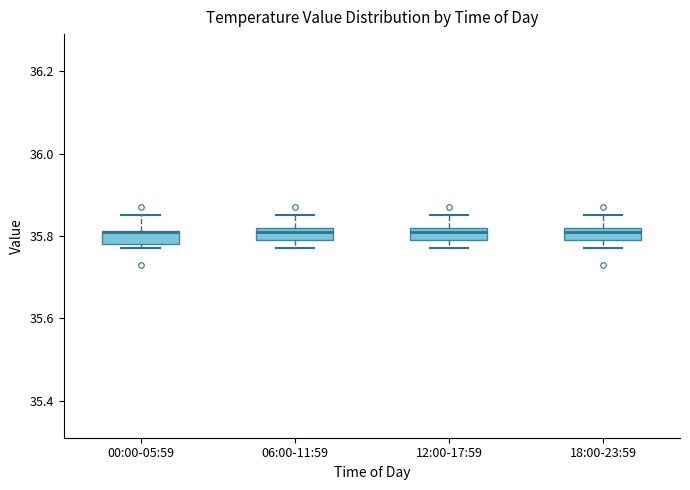

Reading left to right, transcribe this box plot: for each box, give where its median line is, the range the box spans, and where its two whiskers end, as read against the y-axis. The values are not printed on the chart, so give them approximately, as read against the axis.

00:00-05:59: median 35.82 (drawn on the box's upper edge), box 35.78 to 35.82, whiskers 35.78 (just below the box's lower edge) to 35.86
06:00-11:59: median 35.82 (just below the box's upper edge), box 35.80 to 35.82, whiskers 35.78 to 35.86
12:00-17:59: median 35.82 (just below the box's upper edge), box 35.80 to 35.82, whiskers 35.78 to 35.86
18:00-23:59: median 35.82 (just below the box's upper edge), box 35.80 to 35.82, whiskers 35.78 to 35.86